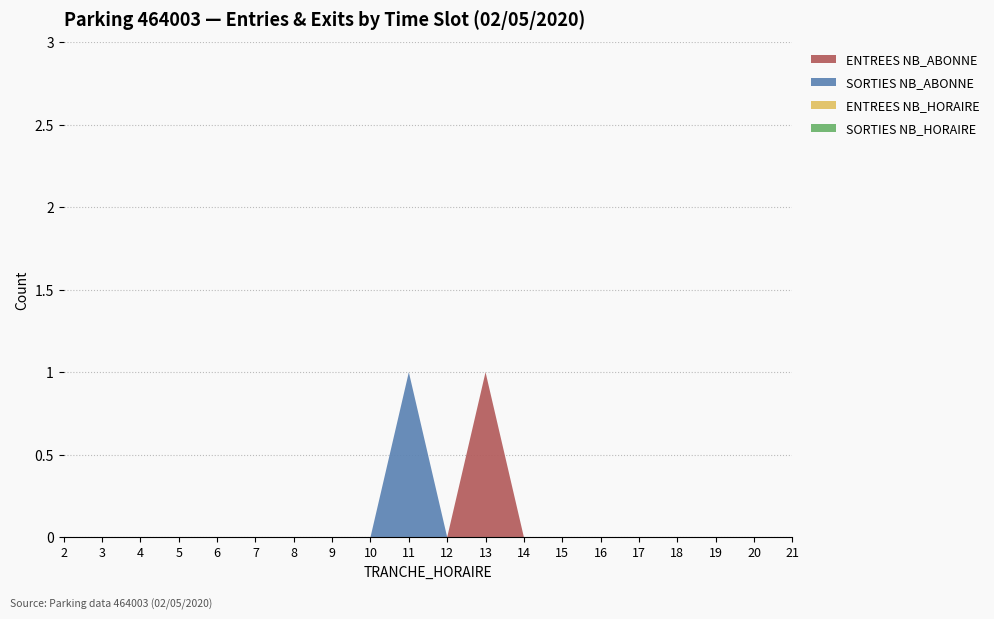

Reading left to right, extract all data points from this chart.

ENTREES NB_ABONNE: 0	0	0	0	0	0	0	0	0	0	0	1	0	0	0	0	0	0	0	0
SORTIES NB_ABONNE: 0	0	0	0	0	0	0	0	0	1	0	0	0	0	0	0	0	0	0	0
ENTREES NB_HORAIRE: 0	0	0	0	0	0	0	0	0	0	0	0	0	0	0	0	0	0	0	0
SORTIES NB_HORAIRE: 0	0	0	0	0	0	0	0	0	0	0	0	0	0	0	0	0	0	0	0